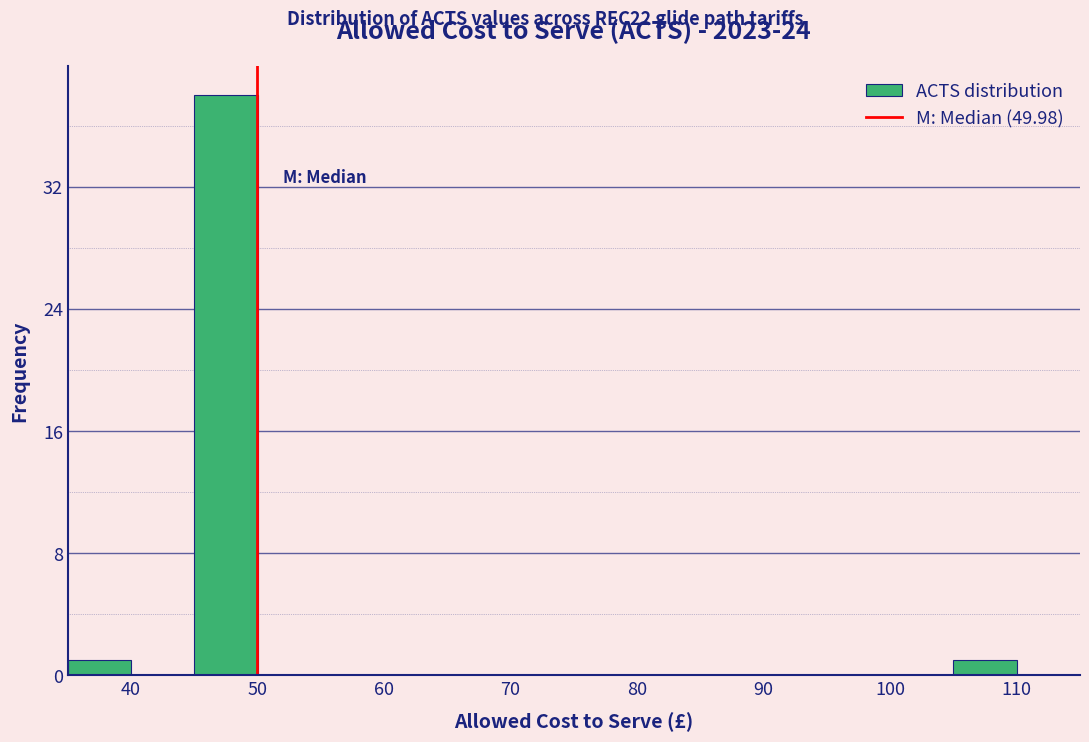

Reading left to right, list every bar in this chart as the range it spans on the x-axis followed by its height. The values are not printed on the chart, so give them approximately, as read against the axis.

35 to 40: 1
40 to 45: 0
45 to 50: 38
50 to 55: 0
55 to 60: 0
60 to 65: 0
65 to 70: 0
70 to 75: 0
75 to 80: 0
80 to 85: 0
85 to 90: 0
90 to 95: 0
95 to 100: 0
100 to 105: 0
105 to 110: 1
110 to 115: 0